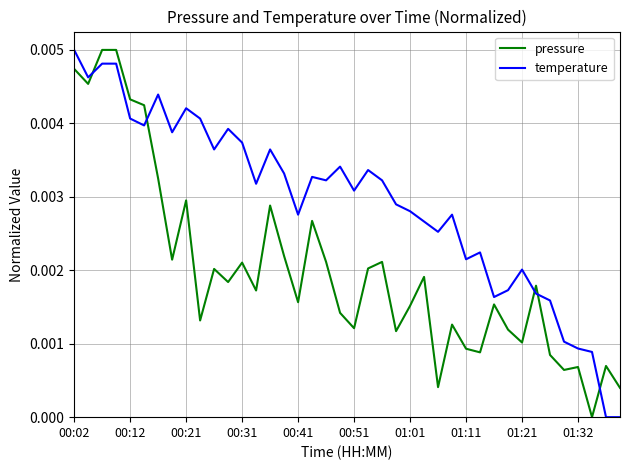

Which series has the largest total across all categories?

temperature